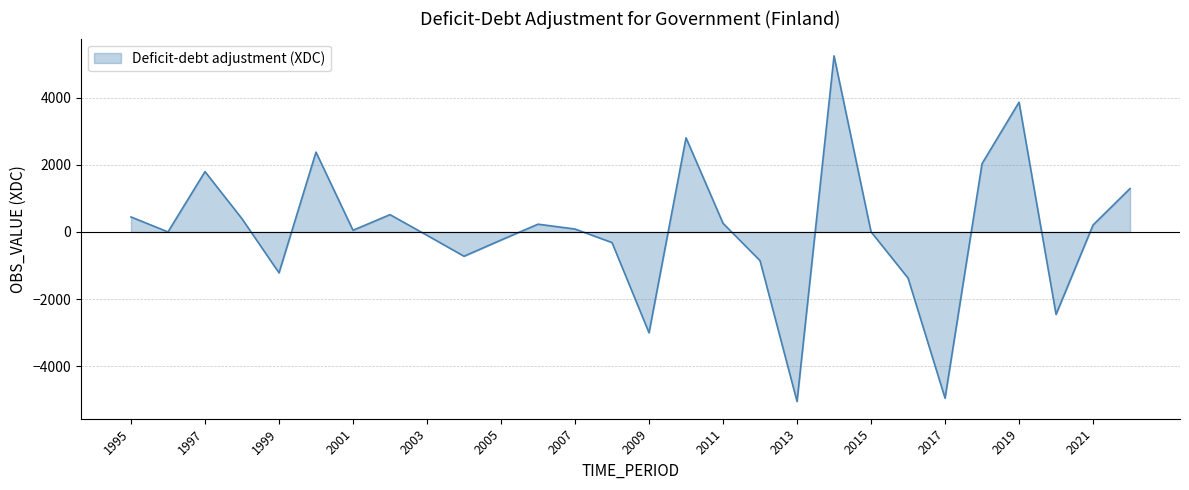

What is the difference between the maximum and minimum values?

10284